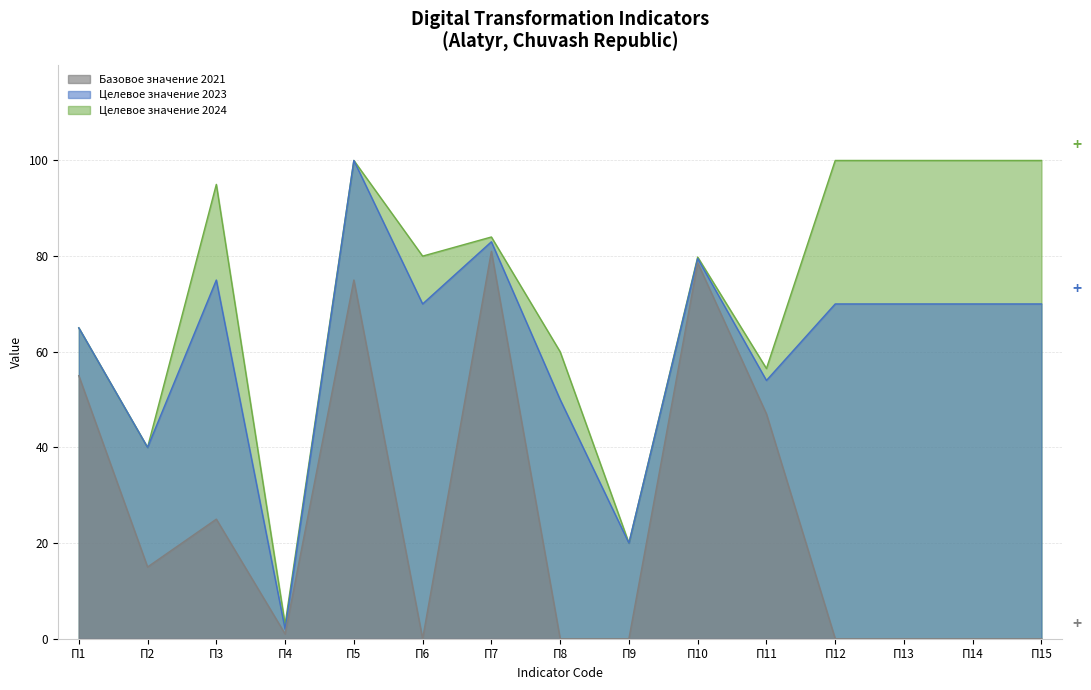

True or false: Целевое значение 2024 has a value of 149.7 at П14.

False